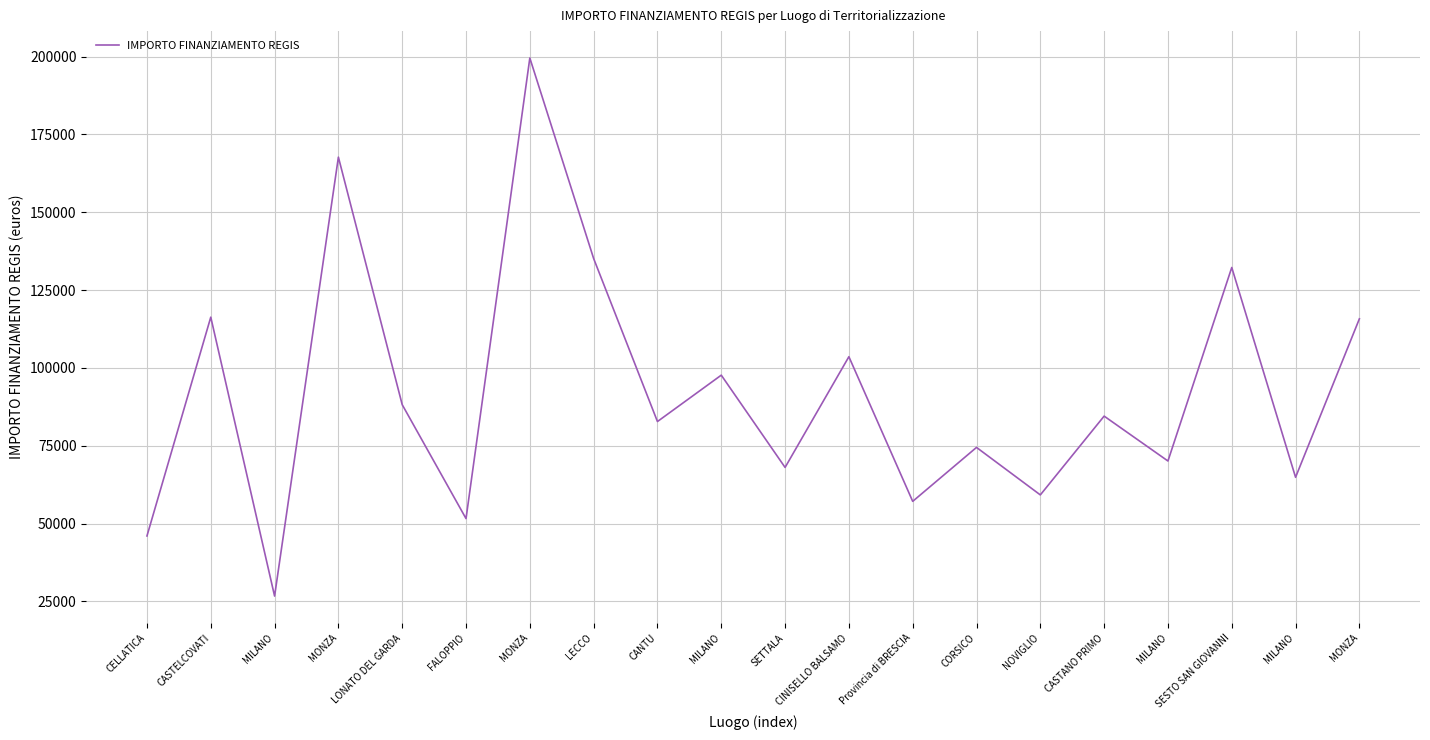

How many lines are shown in the chart?

1